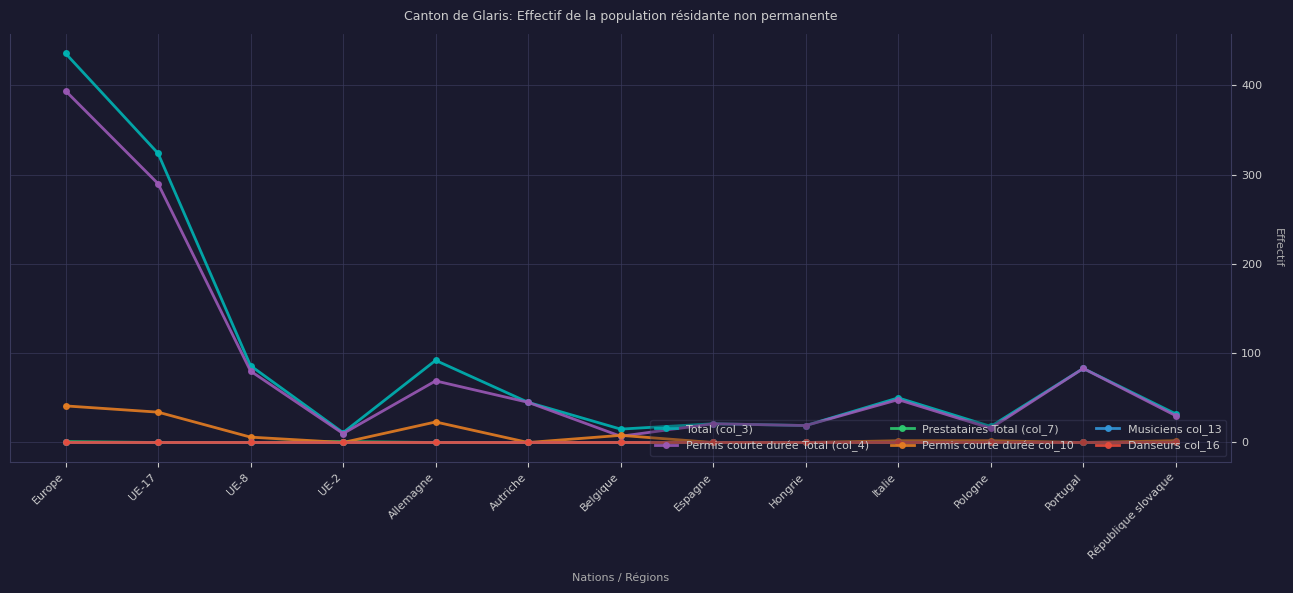

What is the maximum value shown in the chart?

436